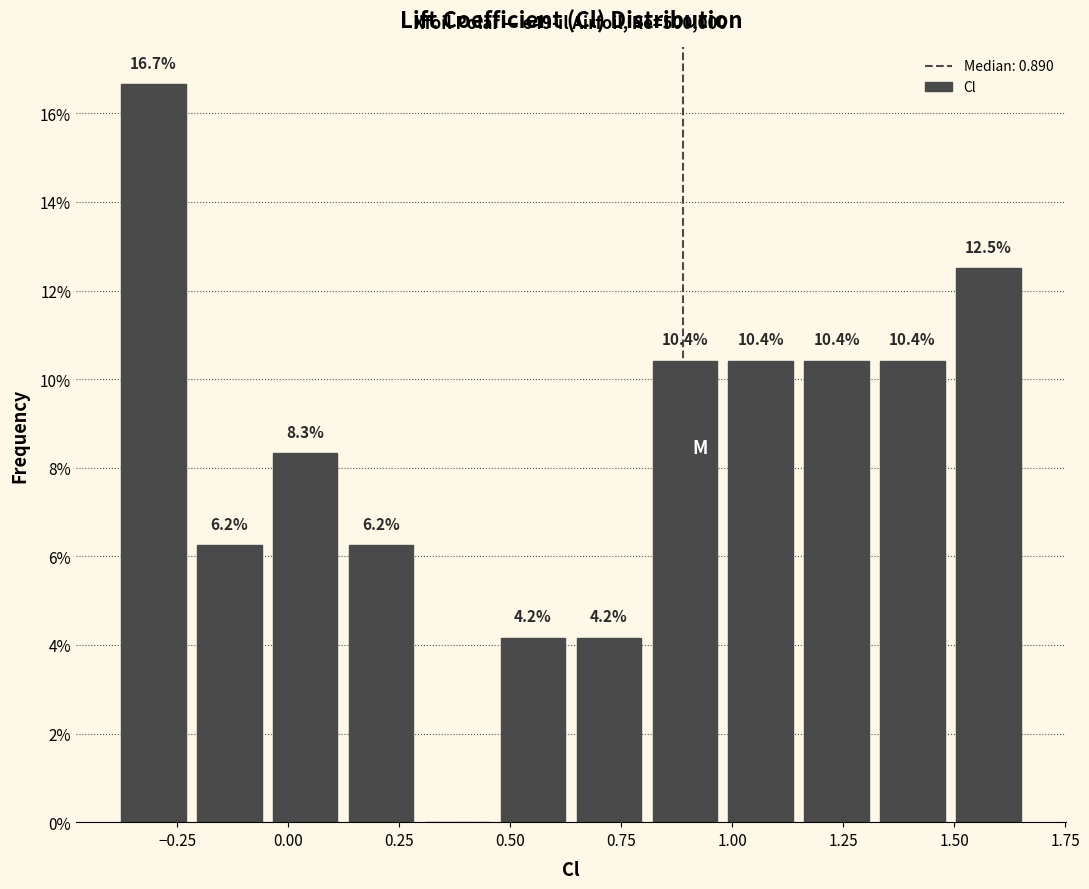

Around what value on the x-axis is the tallest bar? Give the approximate position of its centre, as read against the axis.

-0.30